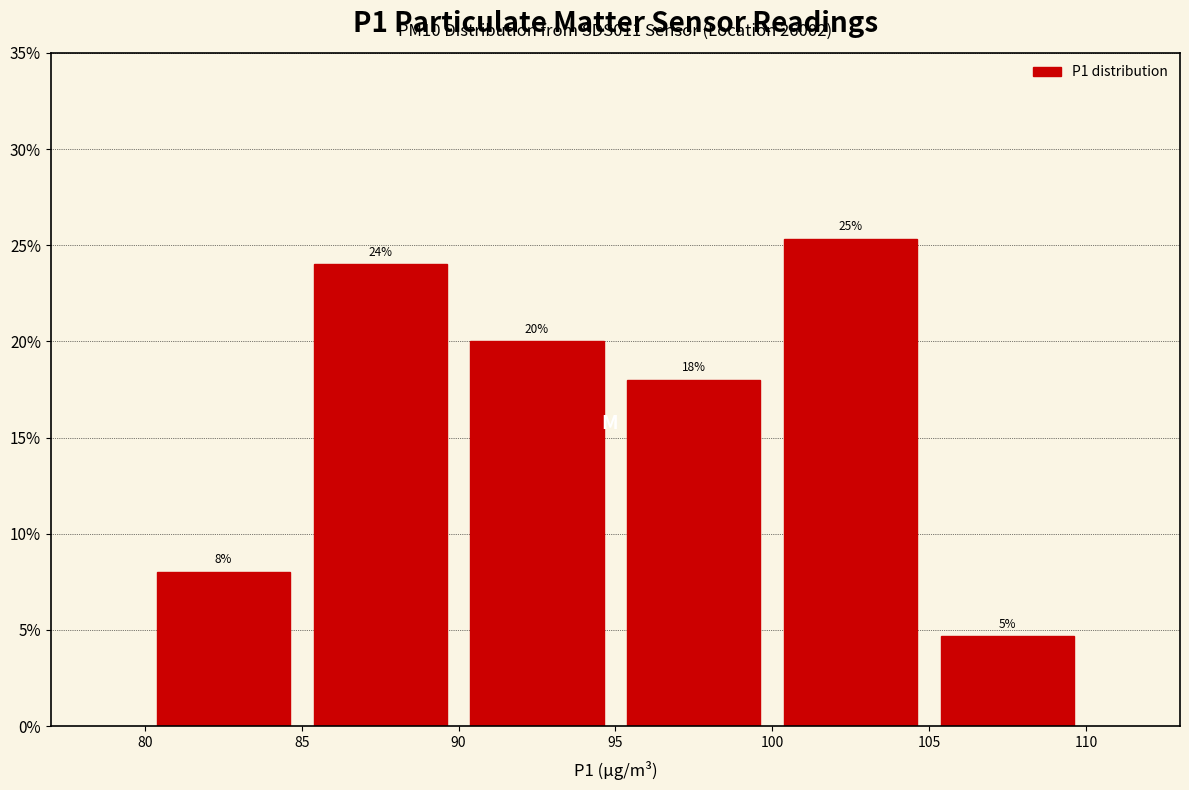

Which range on the x-axis has the tallest bar?

100 to 105